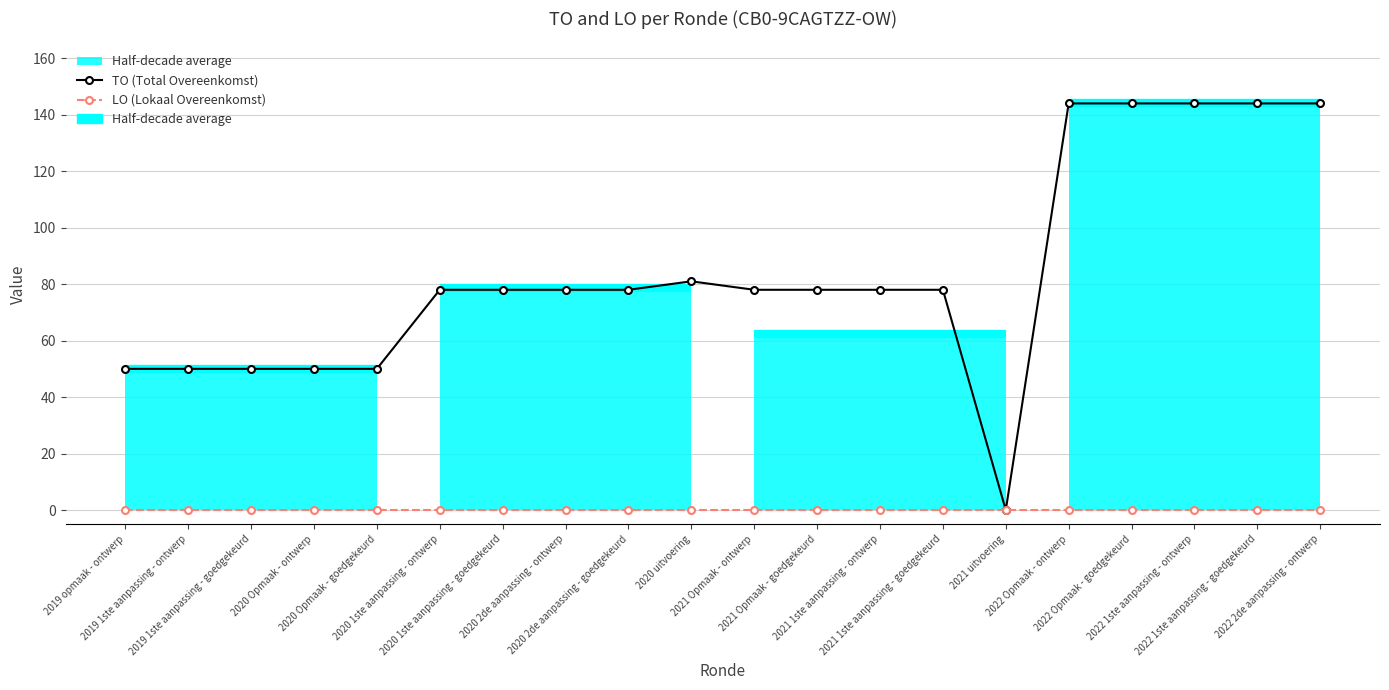

Which series changed the most between 2021 Opmaak - goedgekeurd and 2022 Opmaak - ontwerp?

TO (Total Overeenkomst)